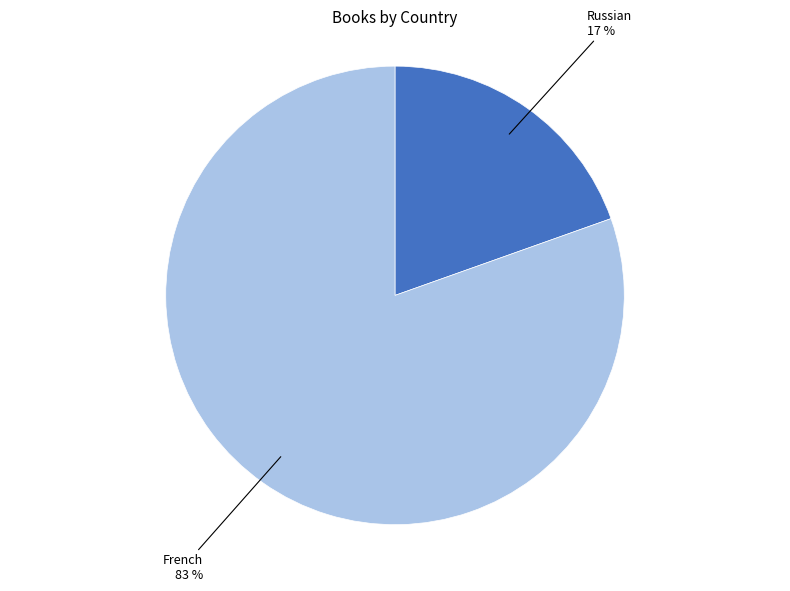

True or false: Russian accounts for 31% of the total.

False